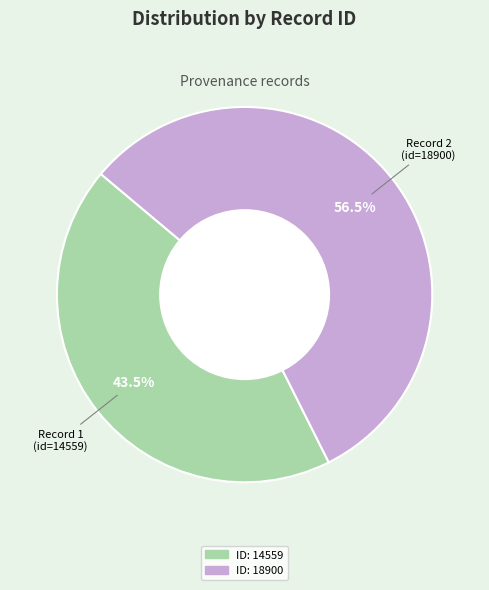

Is there any slice that represents more than half of the pie?

Yes